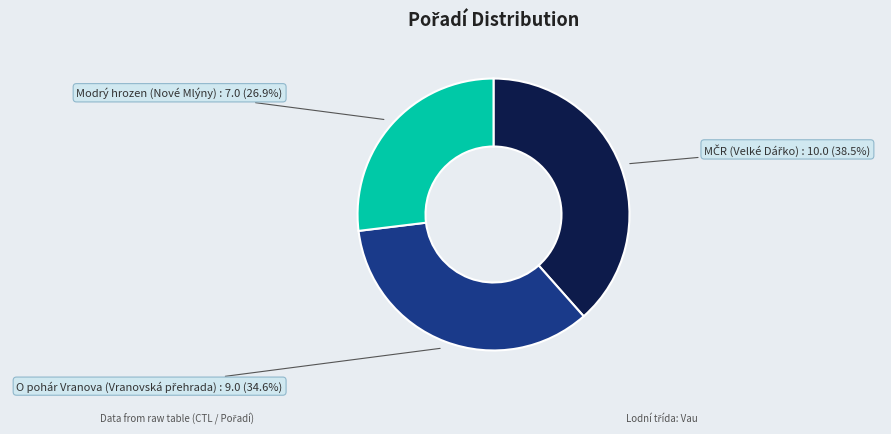

Does any single category account for the majority?

No